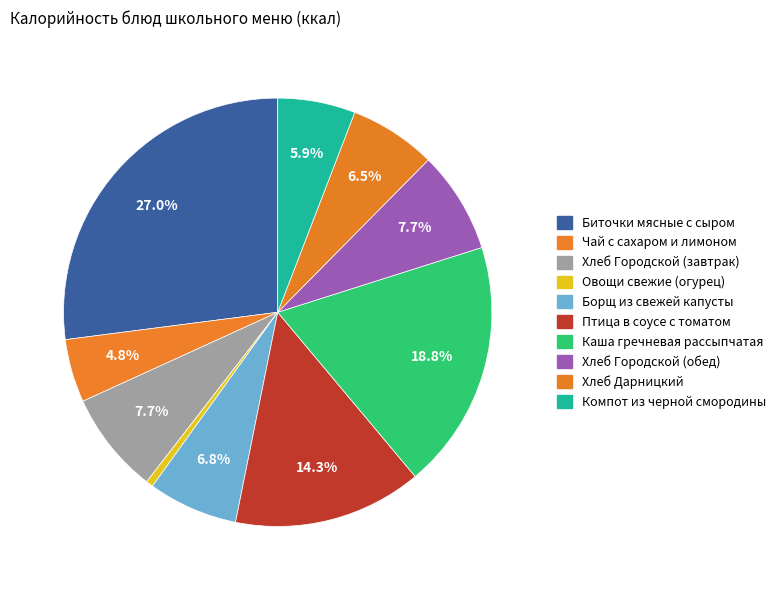

To the nearest percent, what is the average slice percentage?

10%